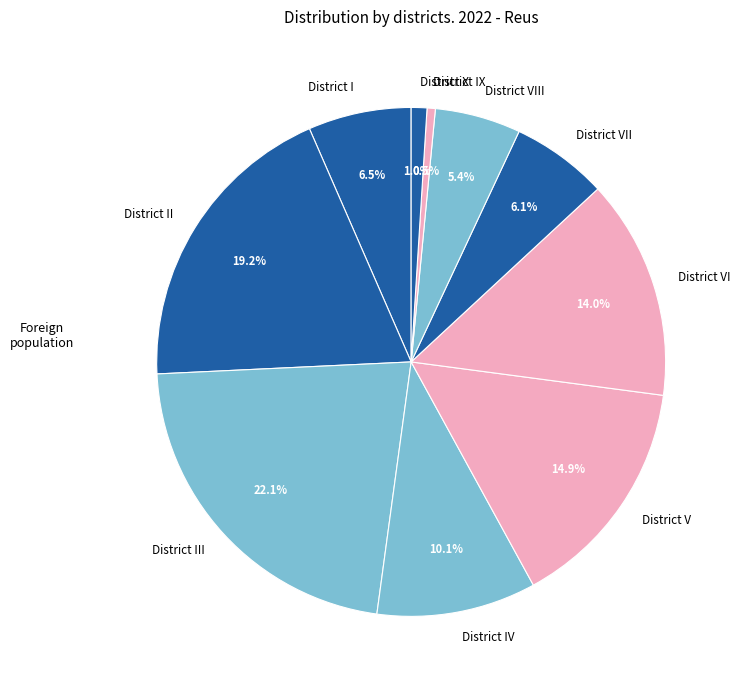

Do District II and District IX together represent more than half of the pie?

No